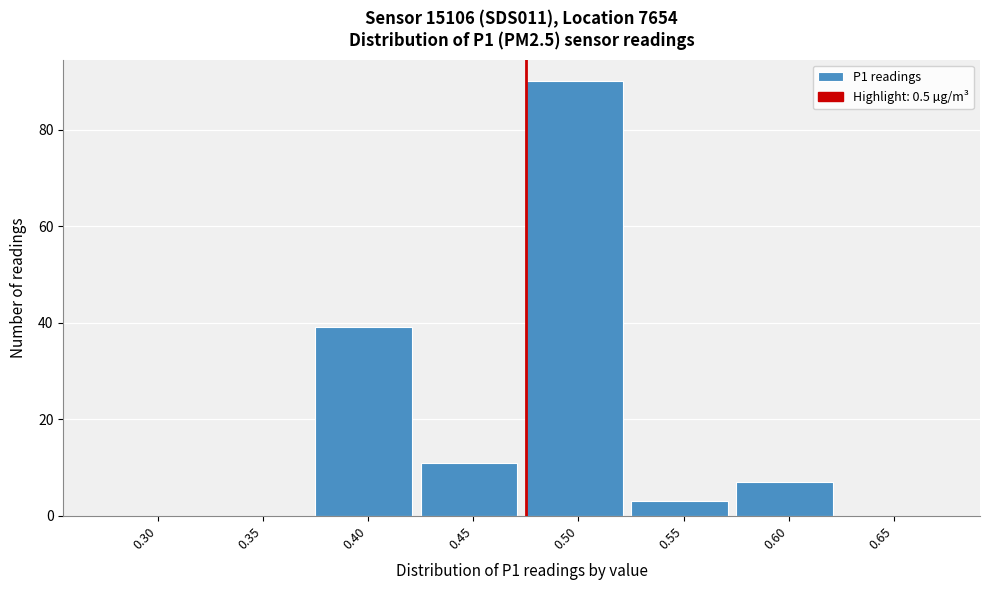

Reading left to right, what are all the values shown in this chart?

0.30=0	0.35=0	0.40=39	0.45=11	0.50=90	0.55=3	0.60=7	0.65=0